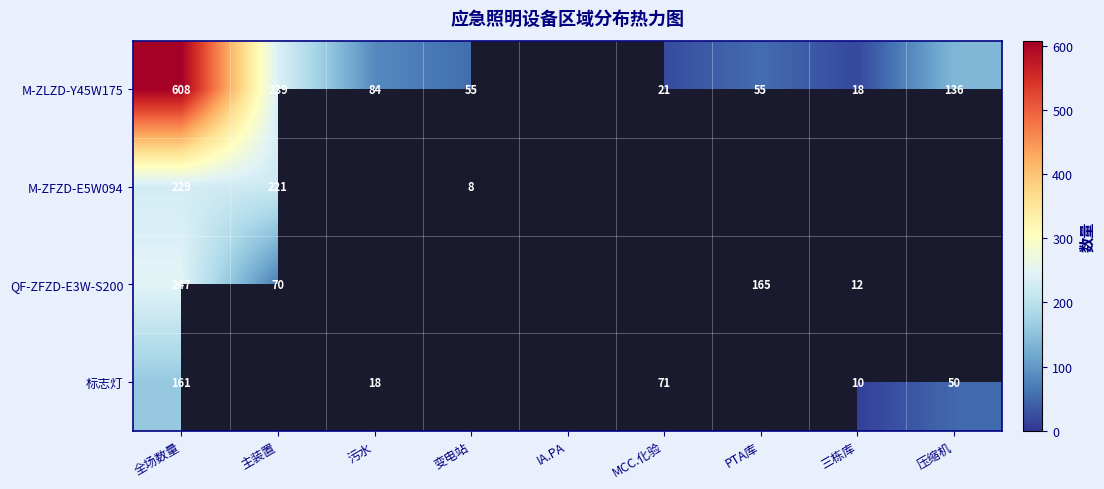

Is it true that QF-ZFZD-E3W-S200 equals 165 at PTA库?

True